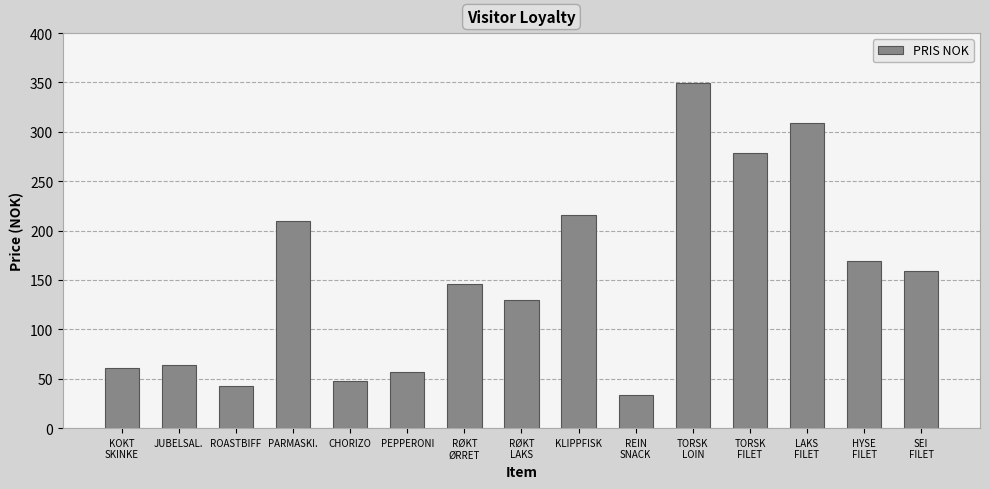

At which category does the chart reach its minimum across all series?

REIN
SNACK